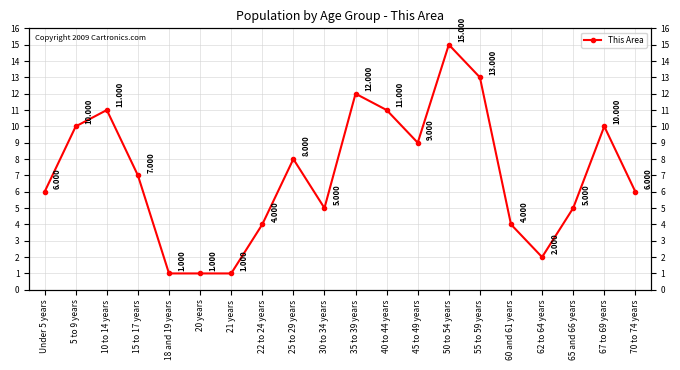

Reading right to left, list all the values displayed in this chart.

70 to 74 years=6	67 to 69 years=10	65 and 66 years=5	62 to 64 years=2	60 and 61 years=4	55 to 59 years=13	50 to 54 years=15	45 to 49 years=9	40 to 44 years=11	35 to 39 years=12	30 to 34 years=5	25 to 29 years=8	22 to 24 years=4	21 years=1	20 years=1	18 and 19 years=1	15 to 17 years=7	10 to 14 years=11	5 to 9 years=10	Under 5 years=6